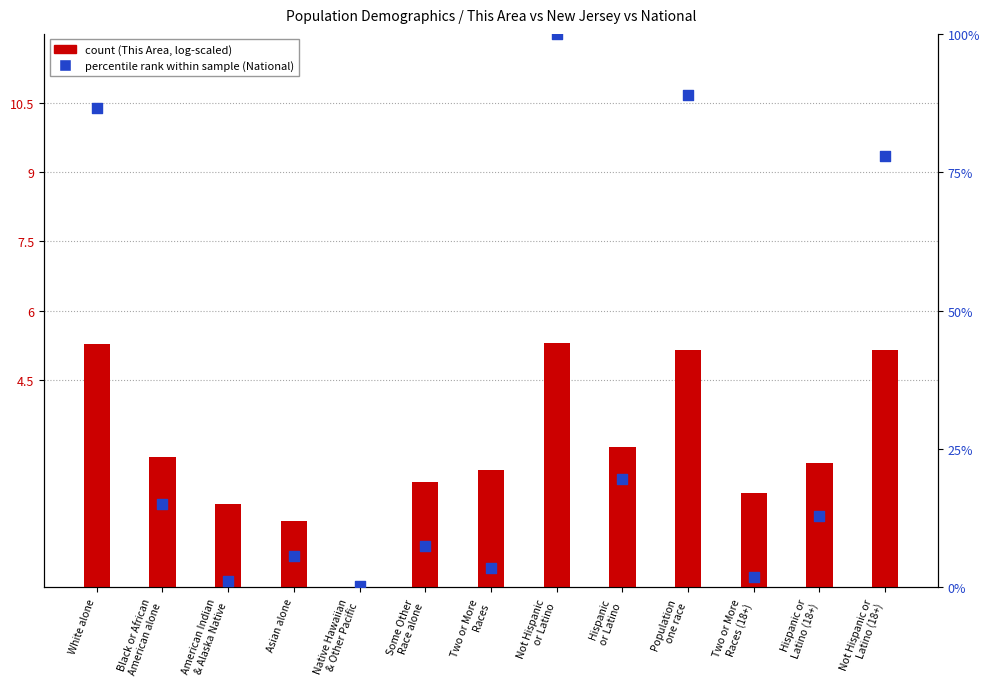

Which series contains the highest Y value?

percentile rank within the sample